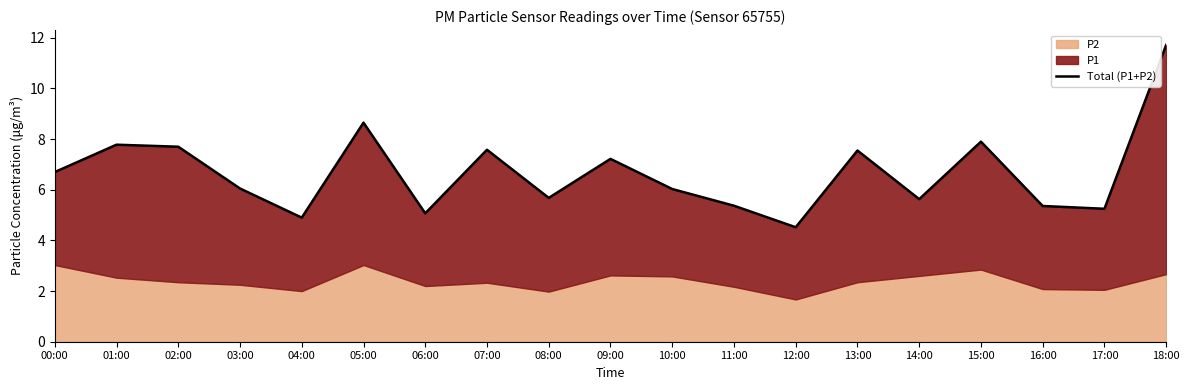

What is the label of the 1st point from the left?

00:00